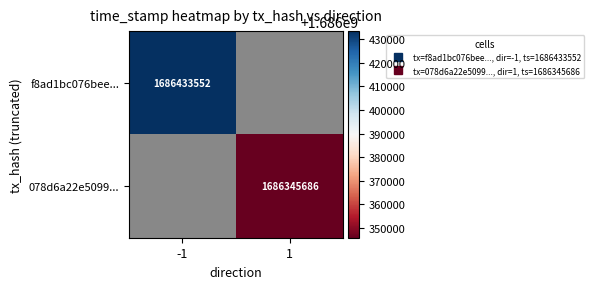

Rank the series by their average value, from highest to lowest.

f8ad1bc076bee..., 078d6a22e5099...